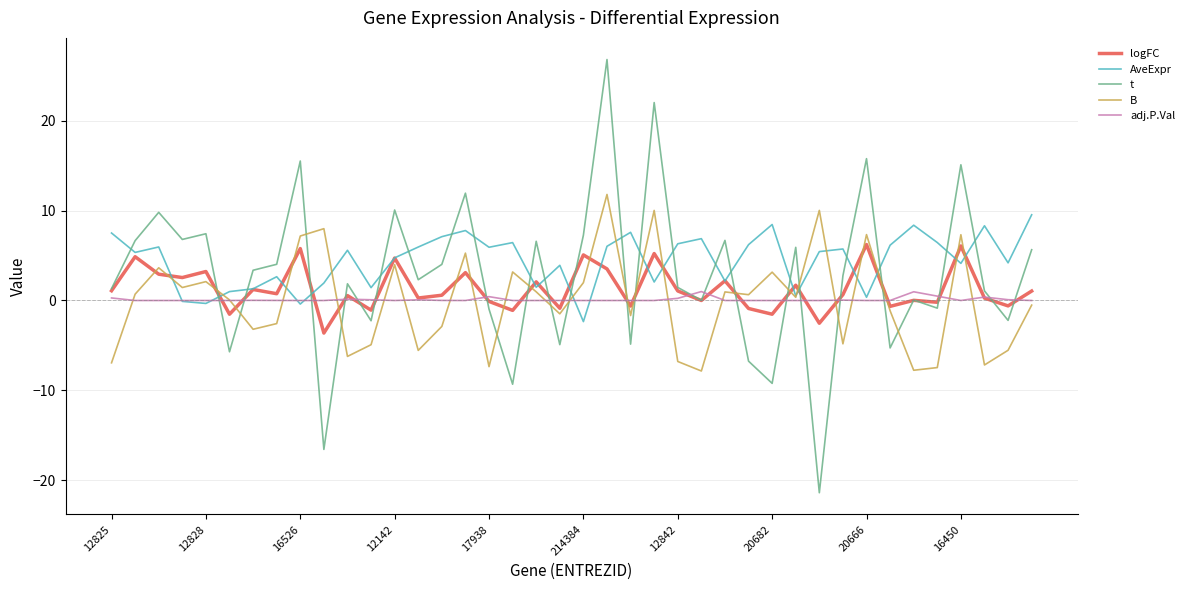

Which series has the widest spread of values?

t